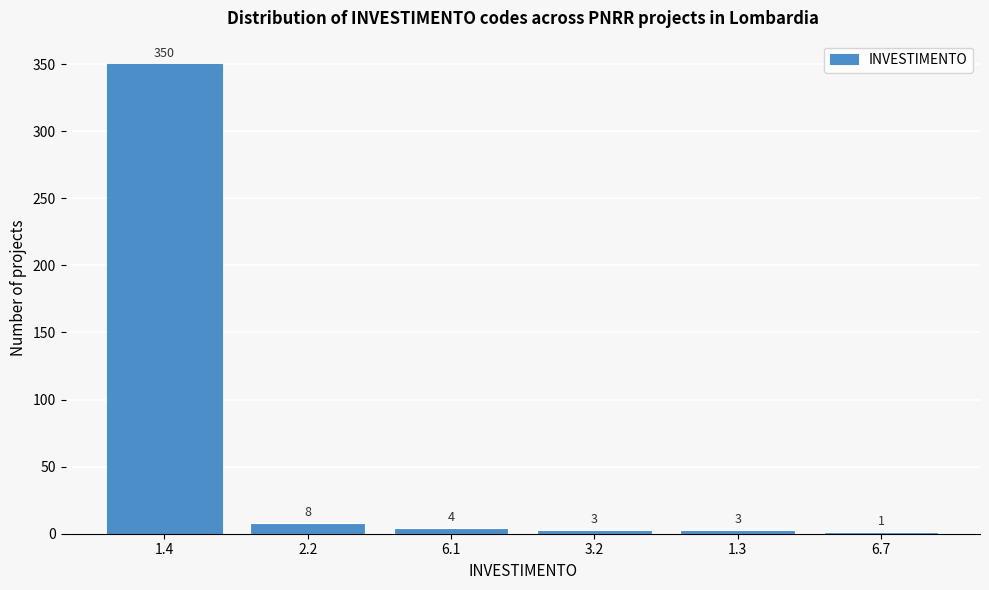

Reading left to right, extract all data points from this chart.

1.4=350	2.2=8	6.1=4	3.2=3	1.3=3	6.7=1